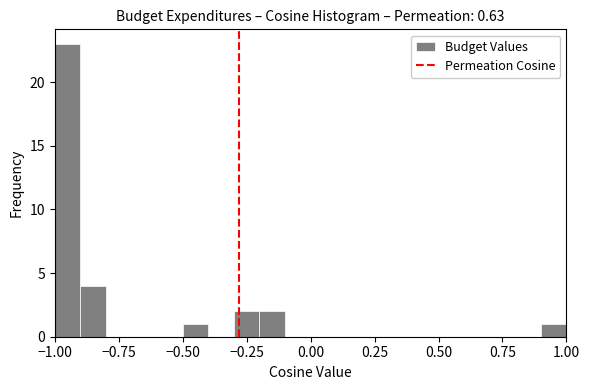

Around what value on the x-axis is the tallest bar? Give the approximate position of its centre, as read against the axis.

-0.95